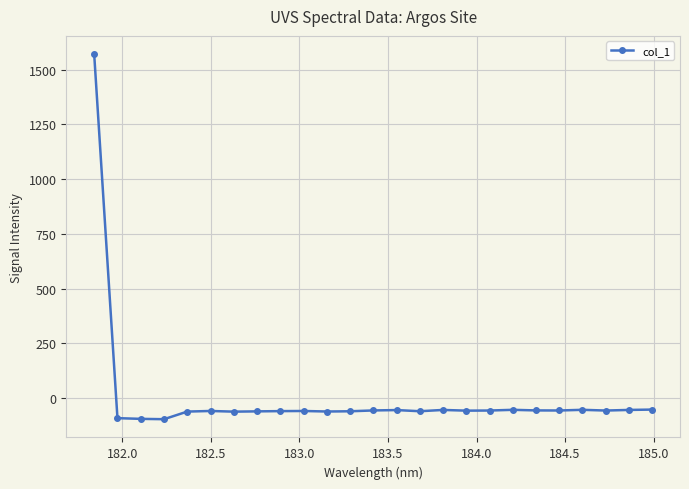

Count the number of categories in the chart.

25